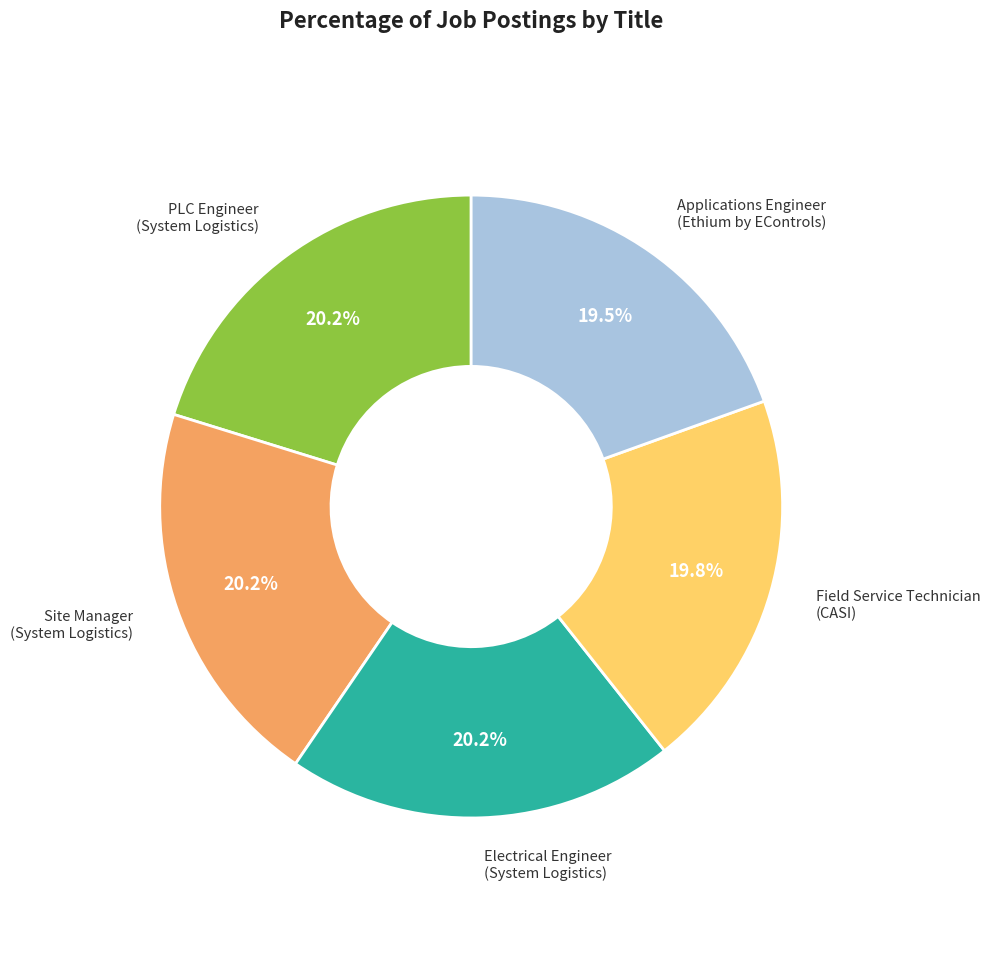

Approximately how many times larger is the value at PLC Engineer (System Logistics) compared to Electrical Engineer (System Logistics)?

1.0